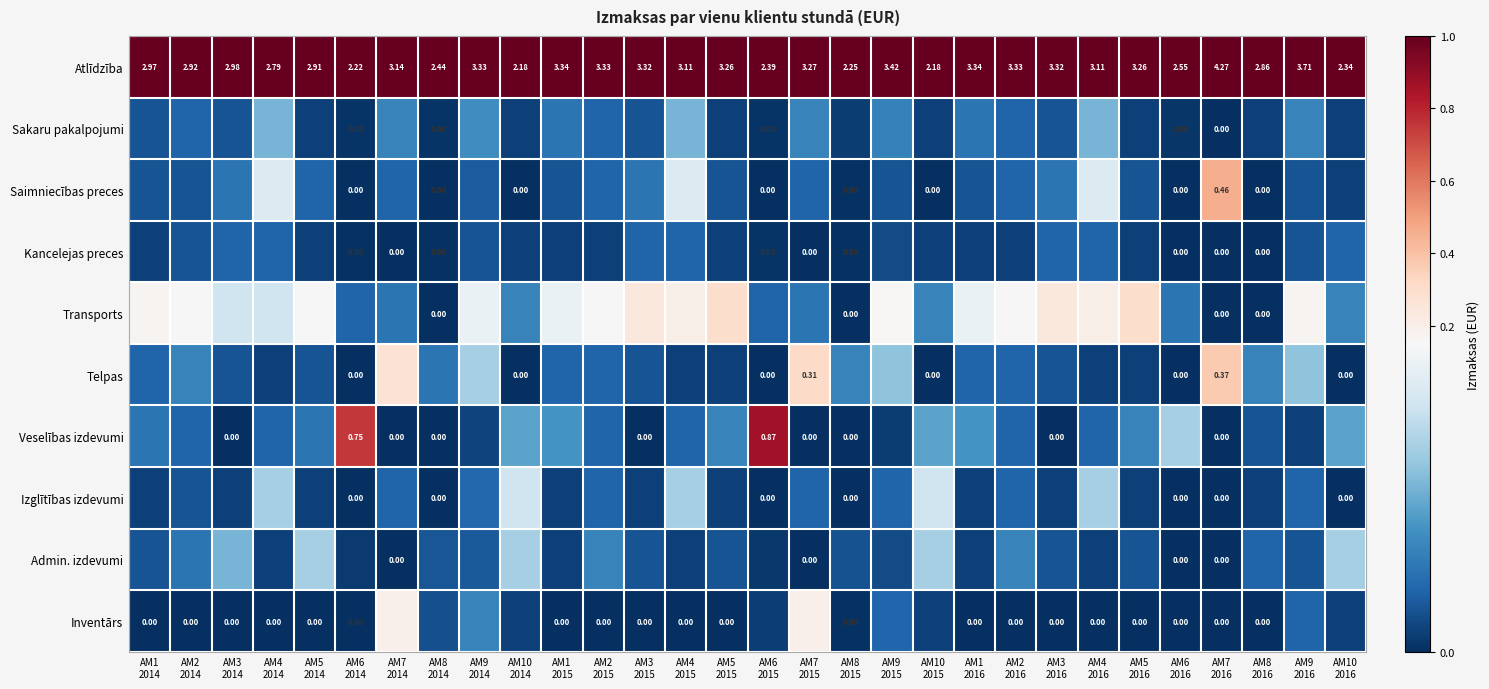

At how many categories does at least one series exceed 0?

30